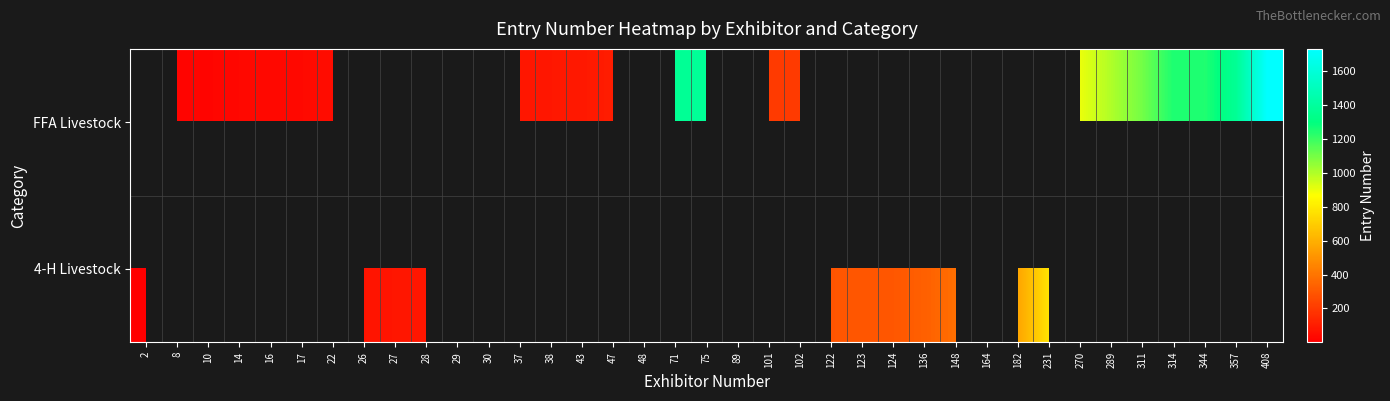

The value of 4-H Livestock at 28 is 122.2. True or false?

False